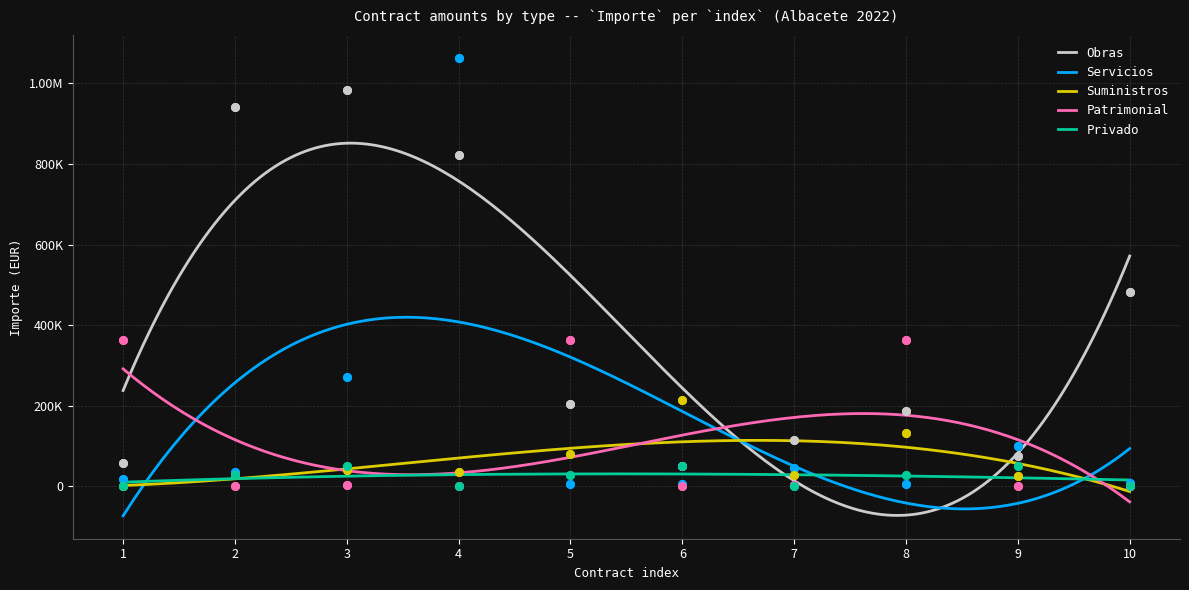

Which series reaches the minimum Y coordinate?

Privado